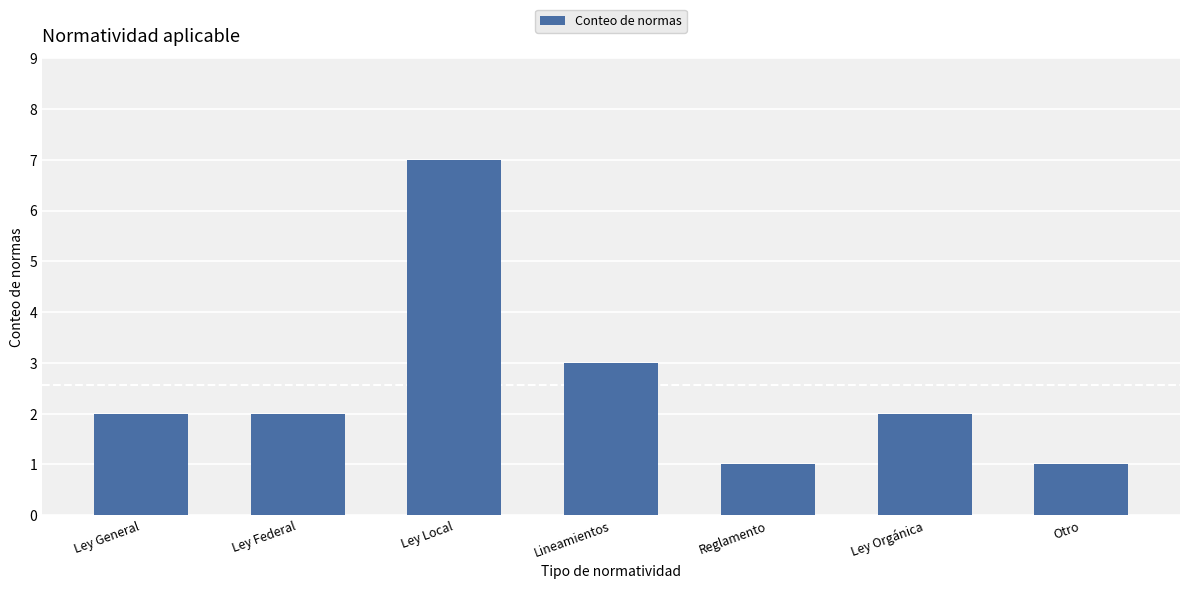

What is the sum of the values at Ley Orgánica and Ley Local?

9